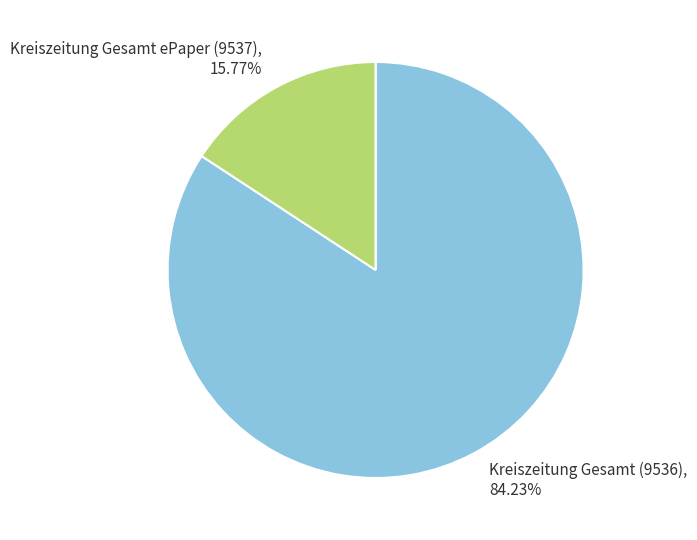

Which slice is the largest?

Kreiszeitung Gesamt (9536)